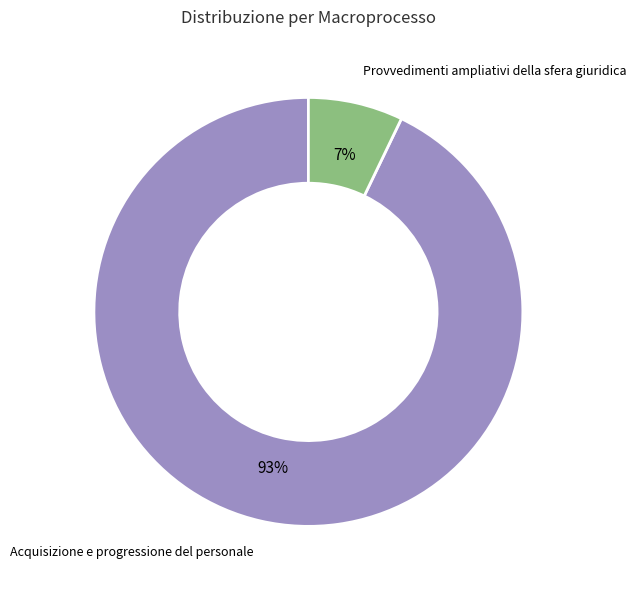

To the nearest percent, what is the average slice percentage?

50%